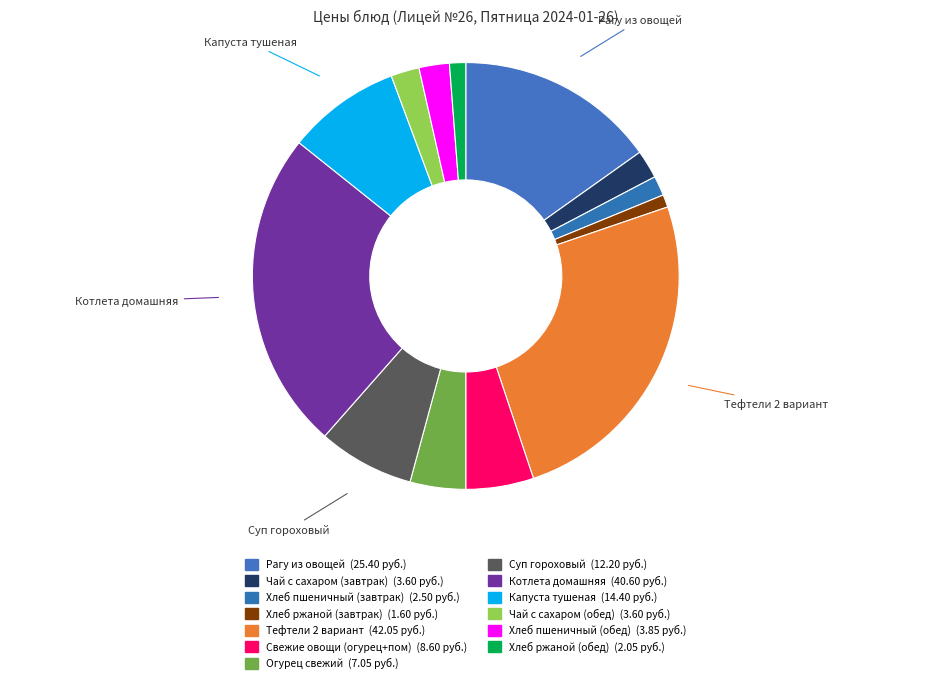

Which has a higher value, Тефтели 2 вариант or Свежие овощи (огурец+пом)?

Тефтели 2 вариант